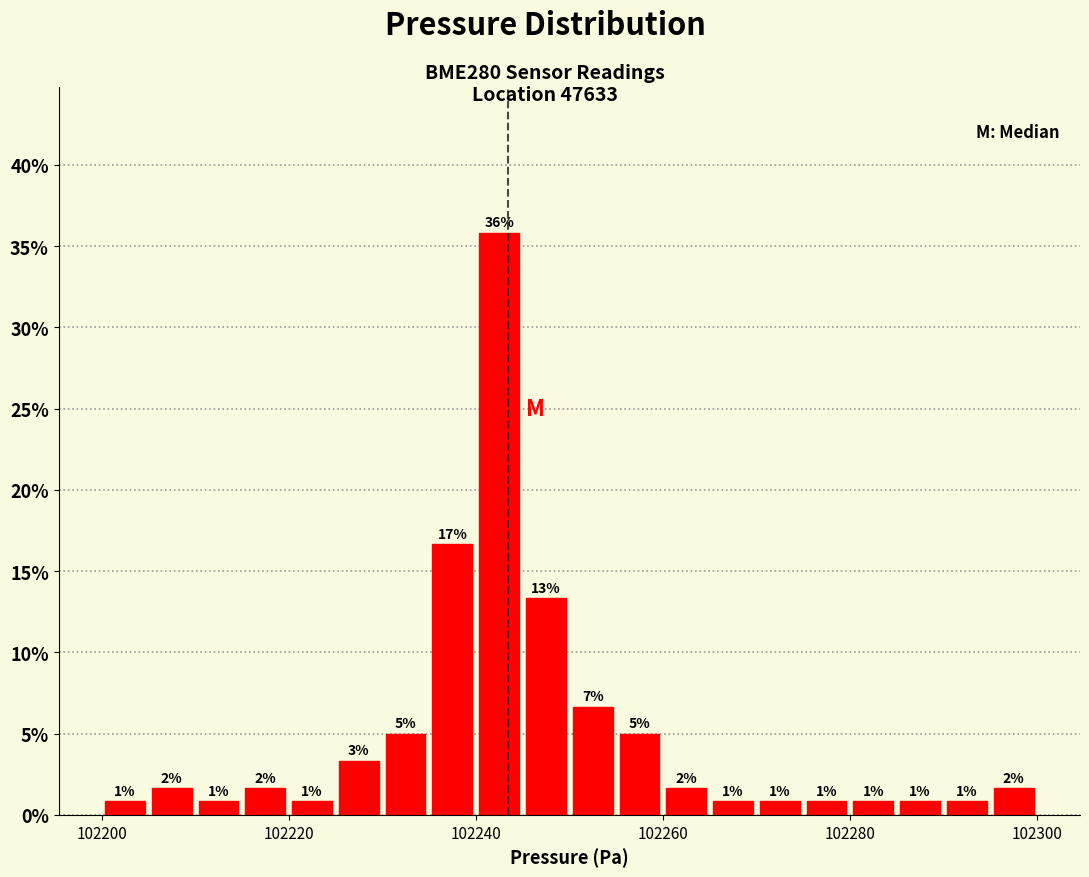

Around what value on the x-axis is the tallest bar? Give the approximate position of its centre, as read against the axis.

102242